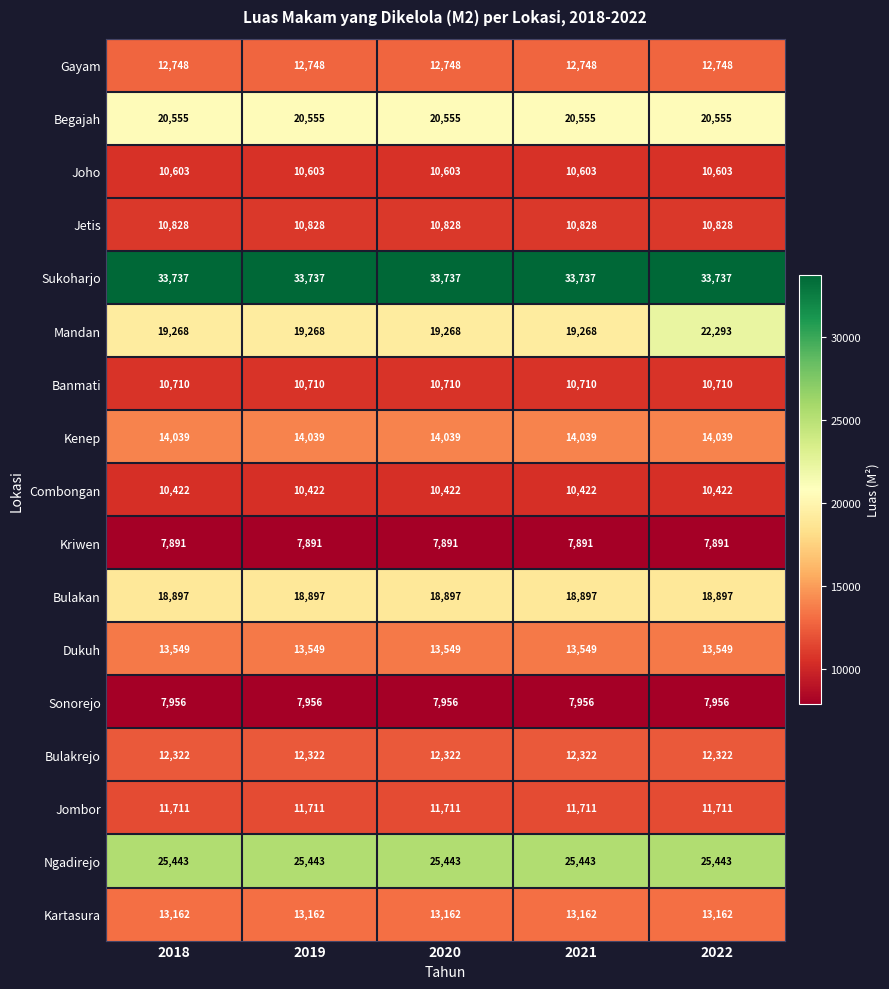

At how many categories does at least one series exceed 26236?

5